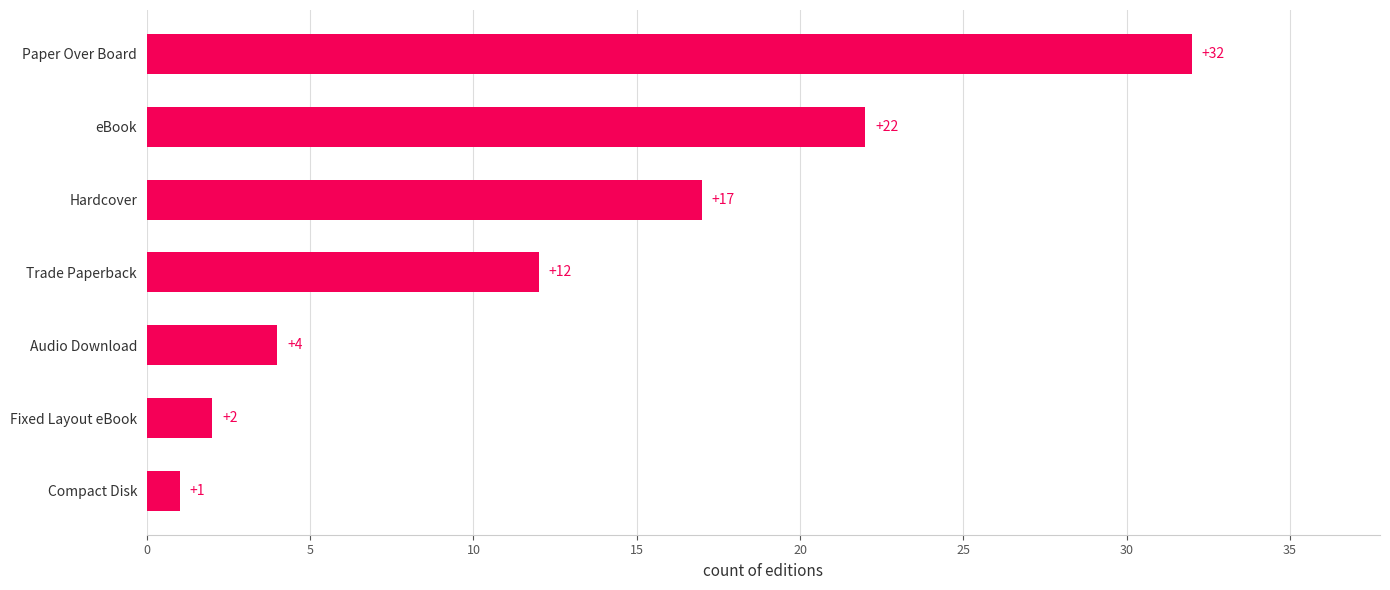

Between Compact Disk and Fixed Layout eBook, which is larger?

Fixed Layout eBook